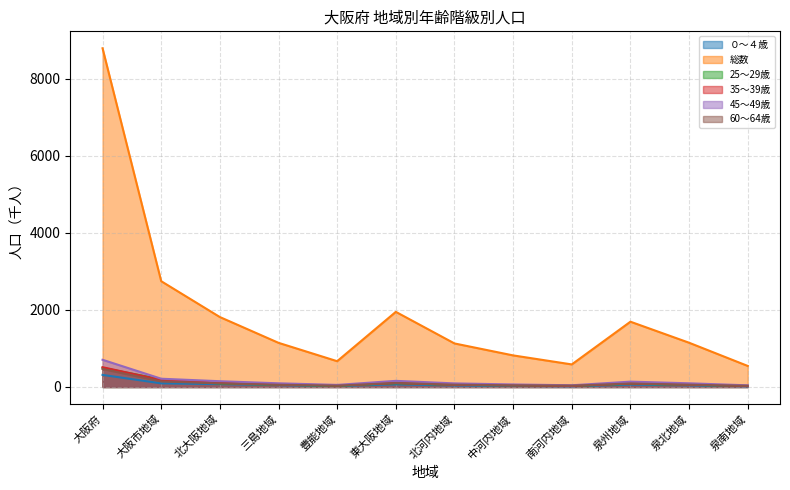

What is the sum of the 総数 values at 北河内地域 and 北大阪地域?

2947.5